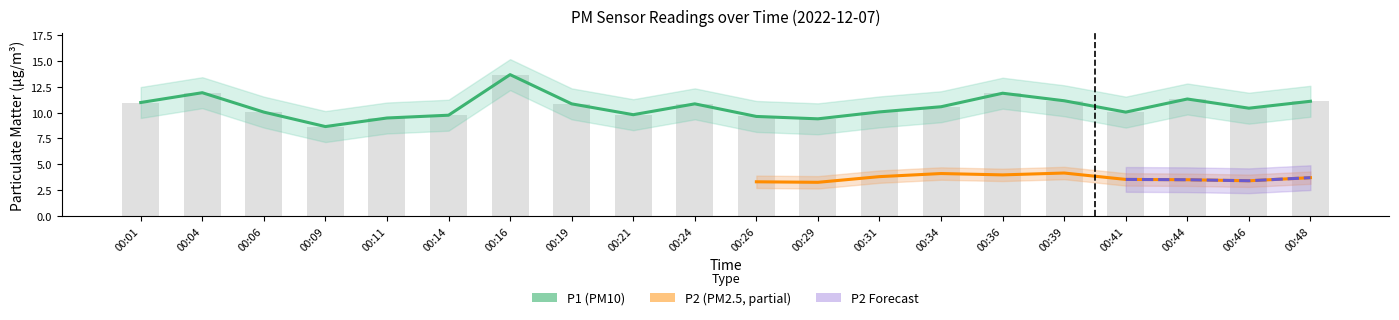

Which category has the lowest value across all series?

00:09